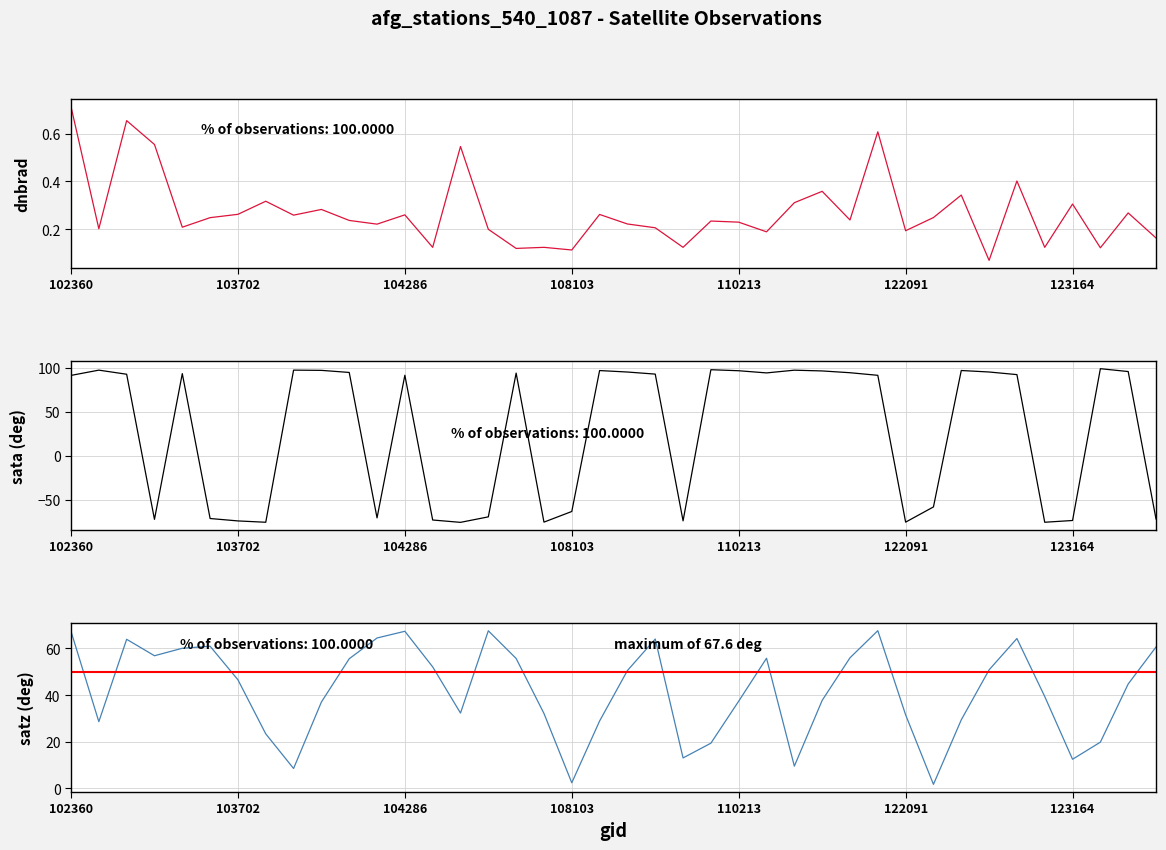

How many dnbrad values are between 0 and 1?

40